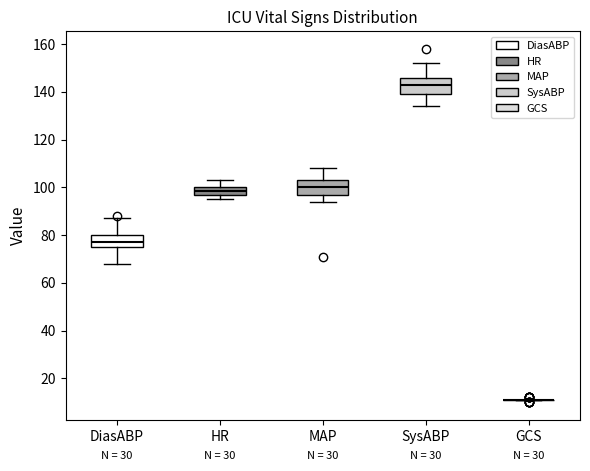

Reading left to right, read every box against the y-axis: the position of its median line, the range the box covers, and the ends of its whiskers. The values are not printed on the chart, so give them approximately, as read against the axis.

DiasABP: median 78, box 76 to 80, whiskers 68 to 88
HR: median 98 (inside the box), box 98 to 100, whiskers 96 to 104
MAP: median 100, box 98 to 104, whiskers 94 to 108
SysABP: median 144, box 140 to 146, whiskers 134 to 152
GCS: box collapsed to a line at 12, whiskers 12 to 12